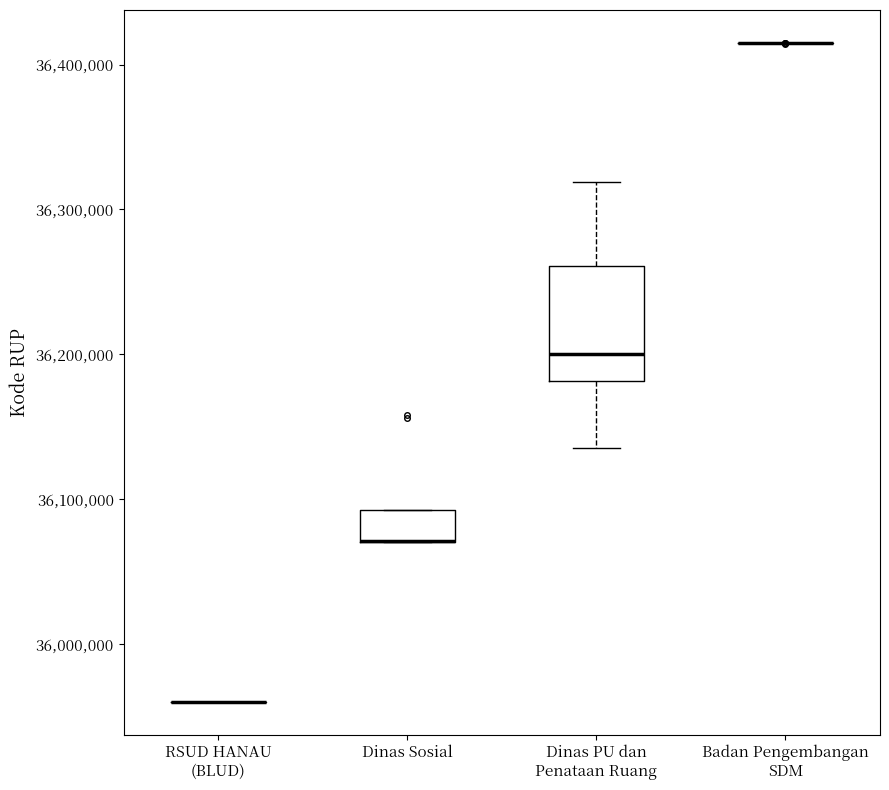

Which box is the tallest, from its lower edge to its upper edge?

Dinas PU dan Penataan Ruang